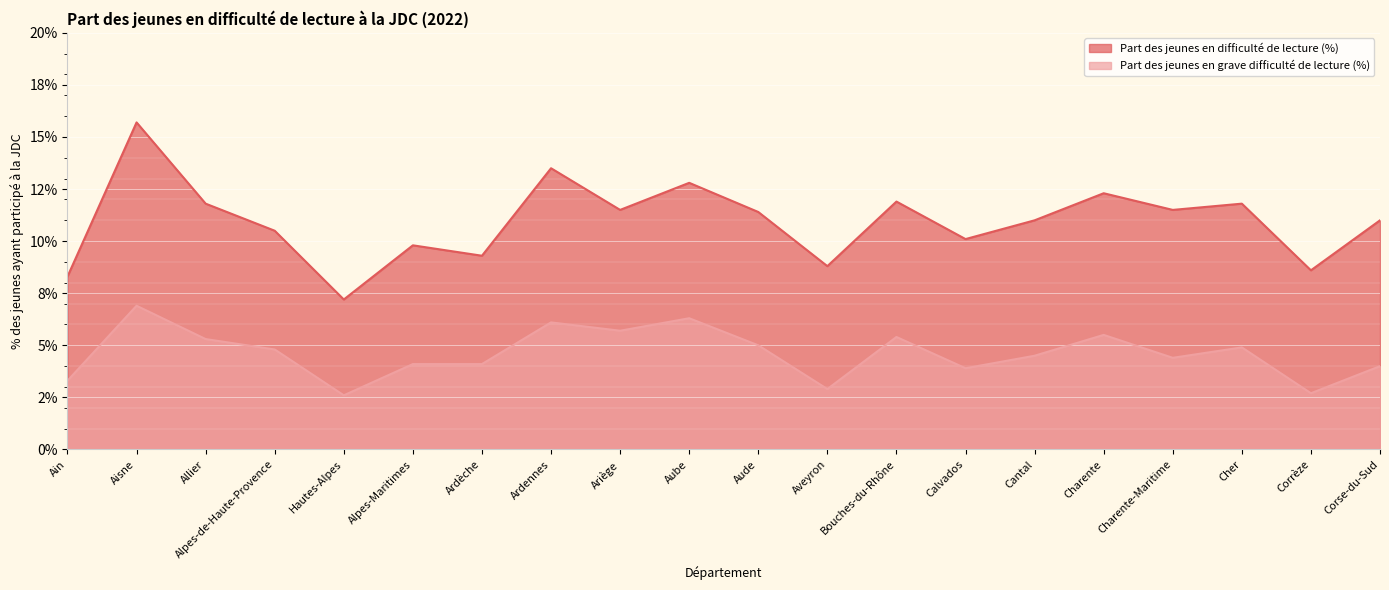

At Corrèze, list the series in order from smallest to largest.

Part des jeunes en grave difficulté de lecture (%), Part des jeunes en difficulté de lecture (%)